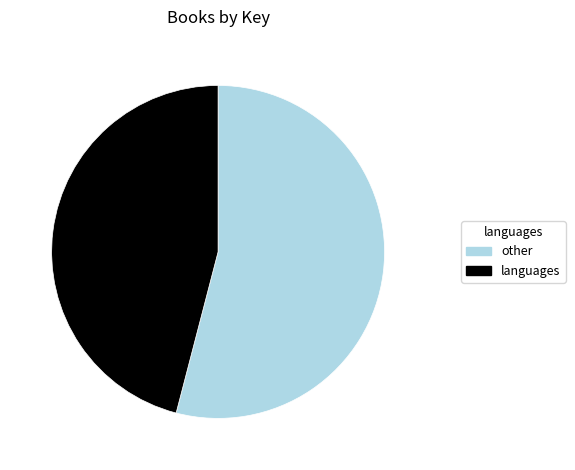

Count the number of slices in the pie.

2